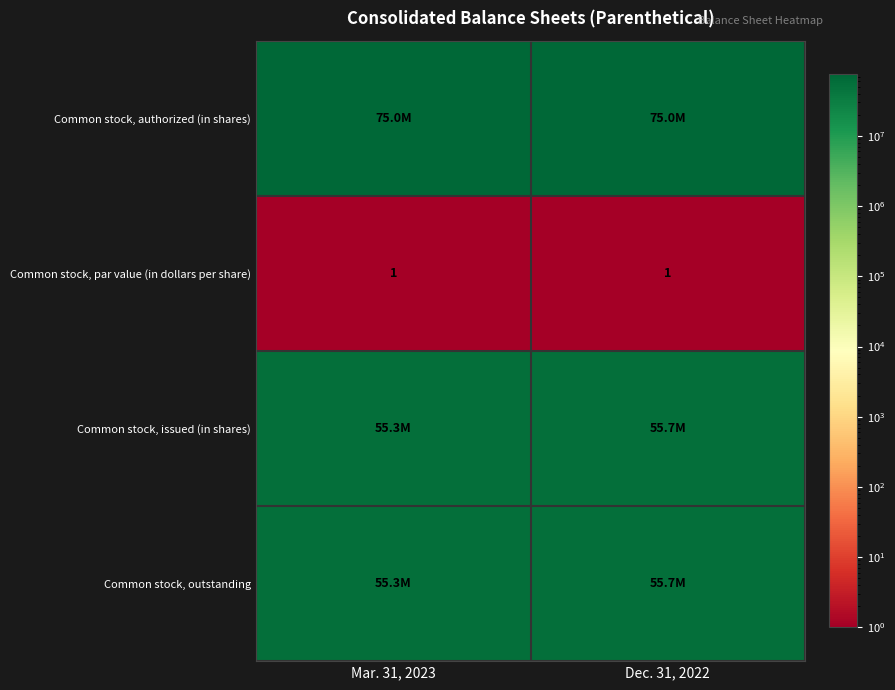

What is the difference between the highest and lowest values at Dec. 31, 2022?

74999999